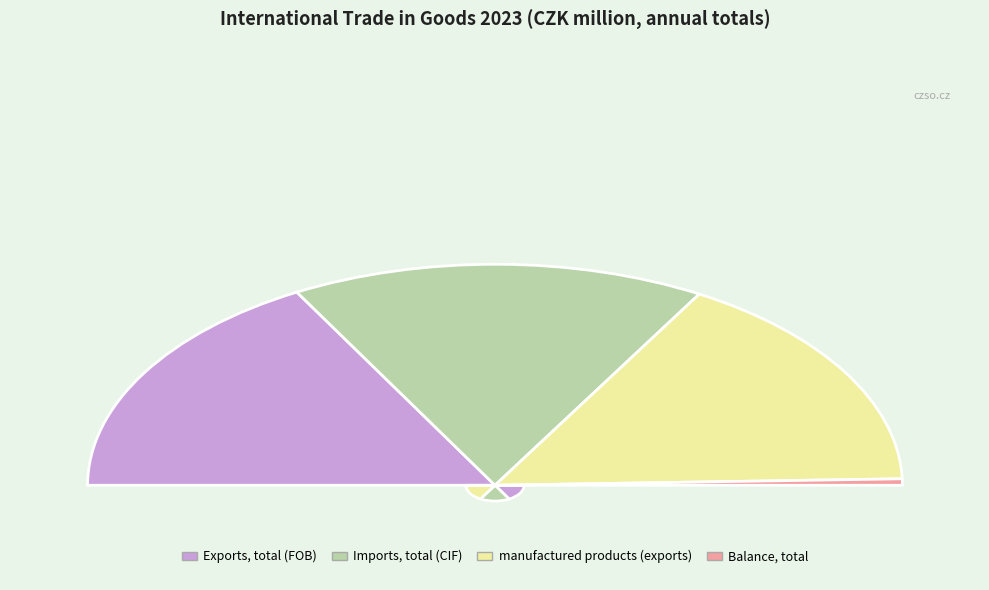

Do Exports, total (FOB) and manufactured products (exports) together represent more than half of the pie?

Yes